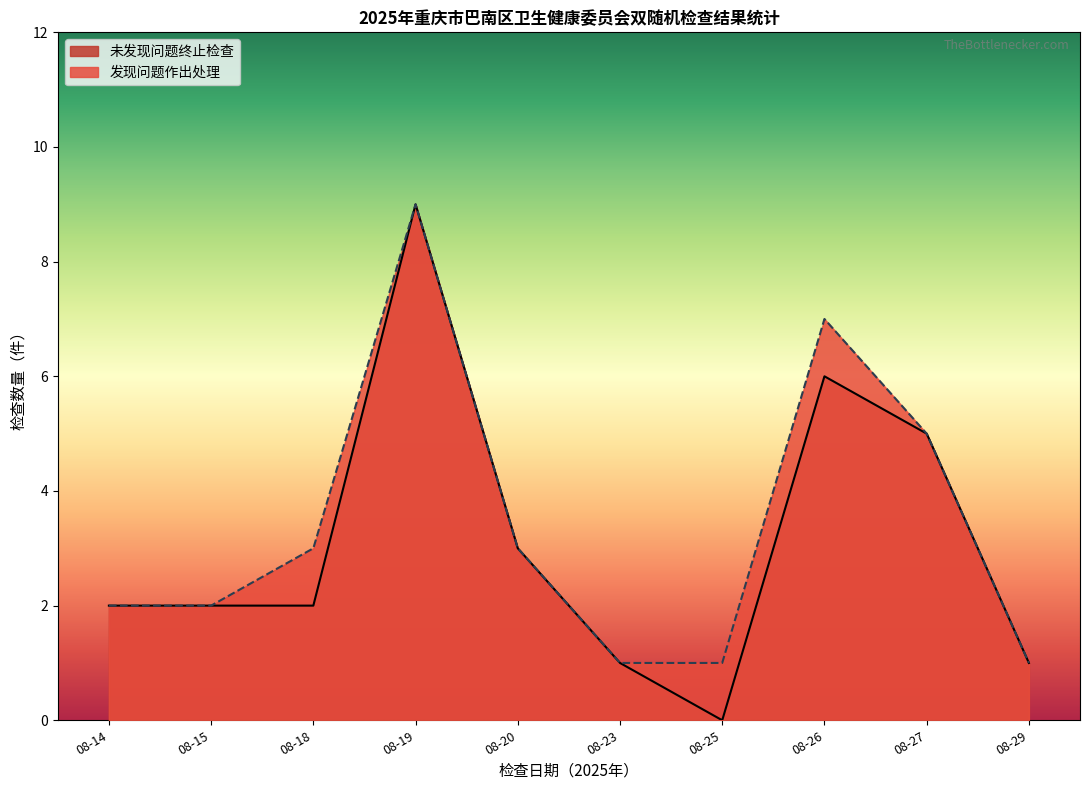

True or false: 发现问题作出处理 and 未发现问题终止检查 cross at least once.

False